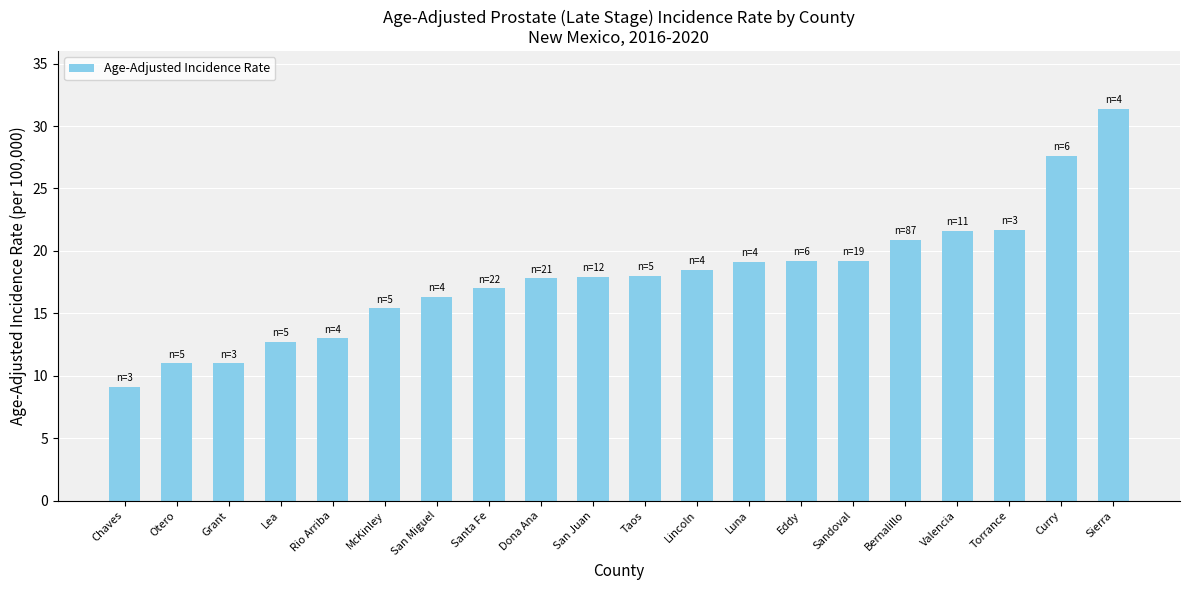

How many bars are there in total?

20